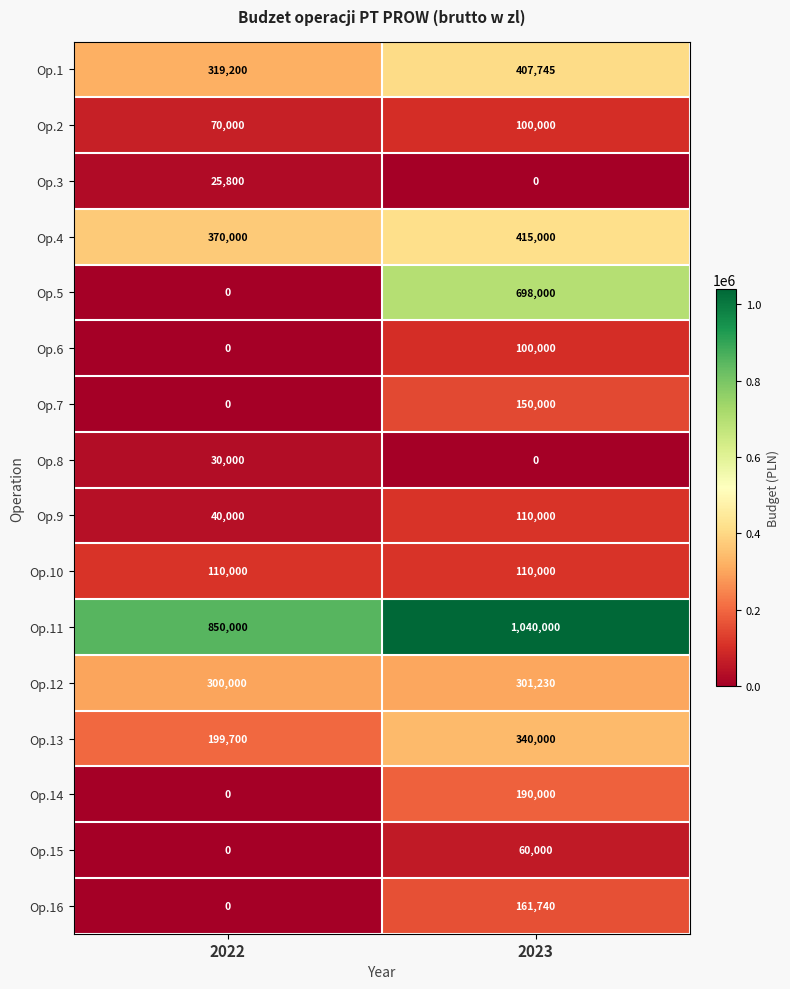

What is the difference between the maximum and minimum values in the Op.9 series?

70000